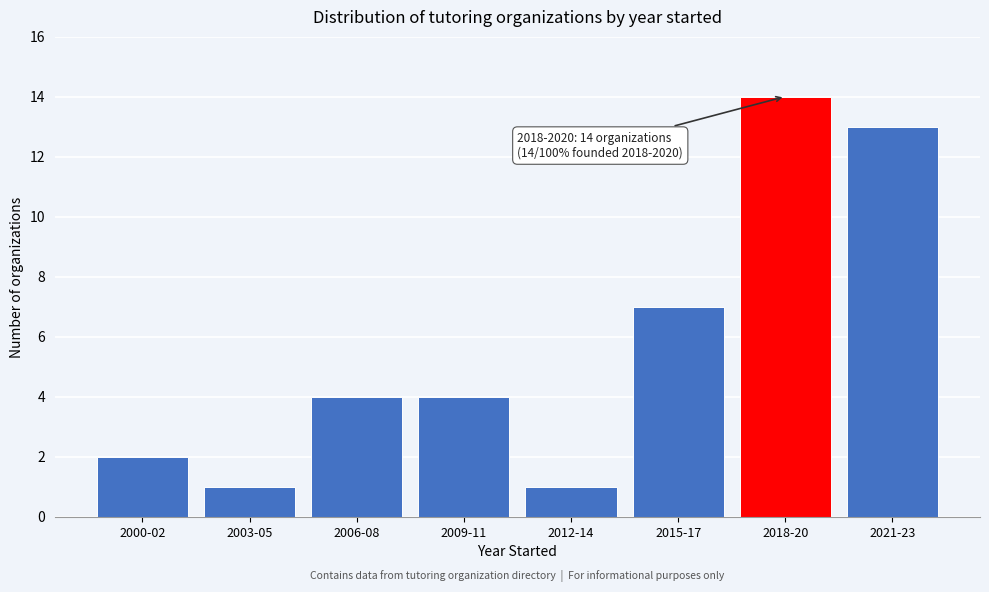

Reading right to left, transcribe all the data shown in this chart.

13	14	7	1	4	4	1	2